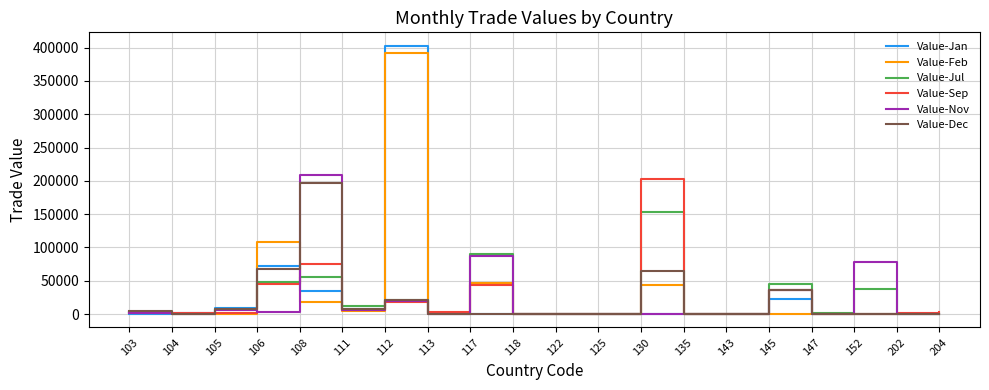

What is the average value of the Value-Jan series?

27527